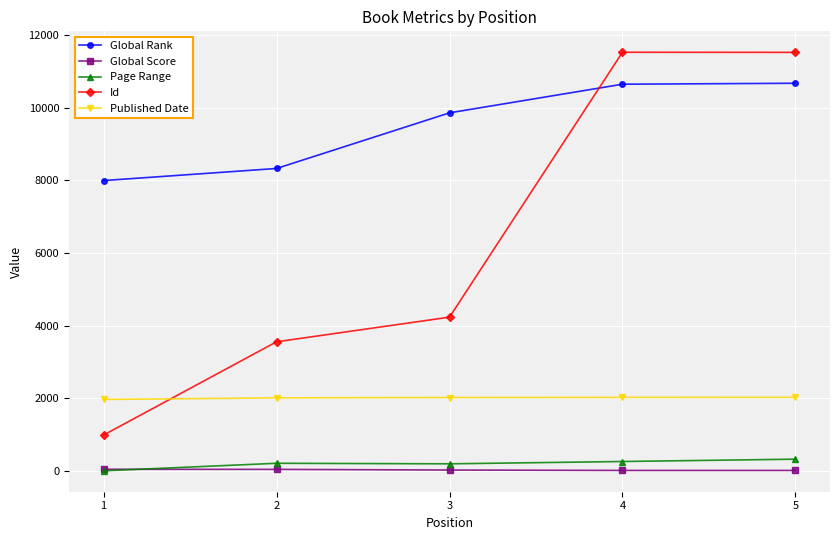

How many series are shown in this chart?

5